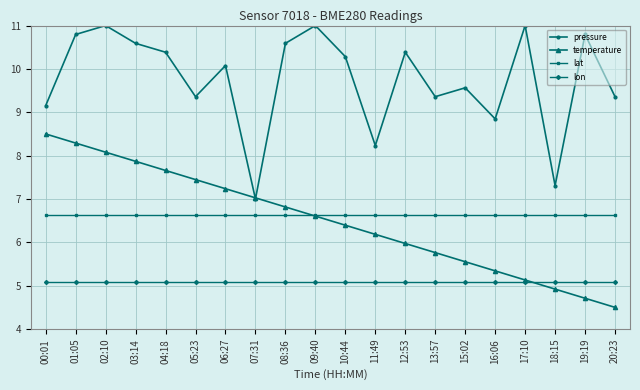

What is the spread (max minus min) of values at 16:06?

3.8